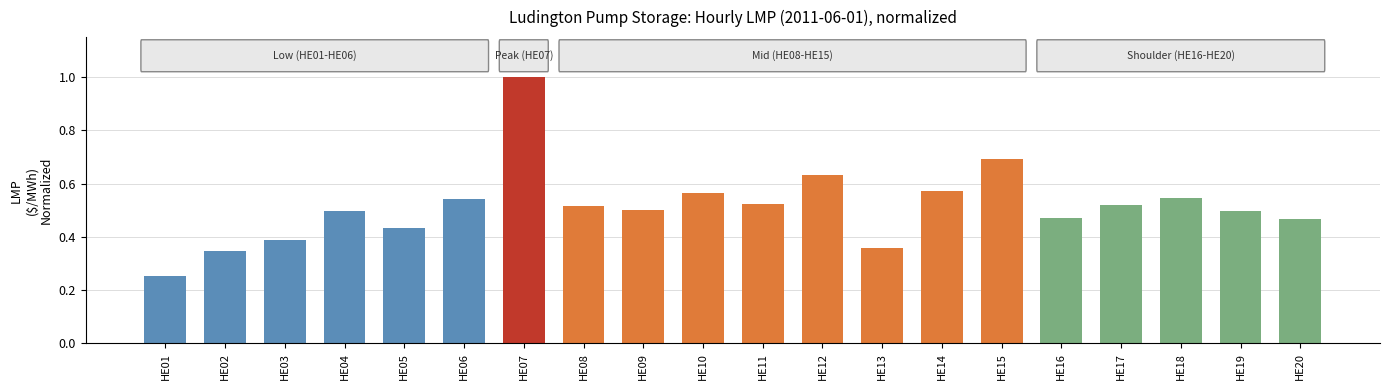

How many bars are there in total?

20